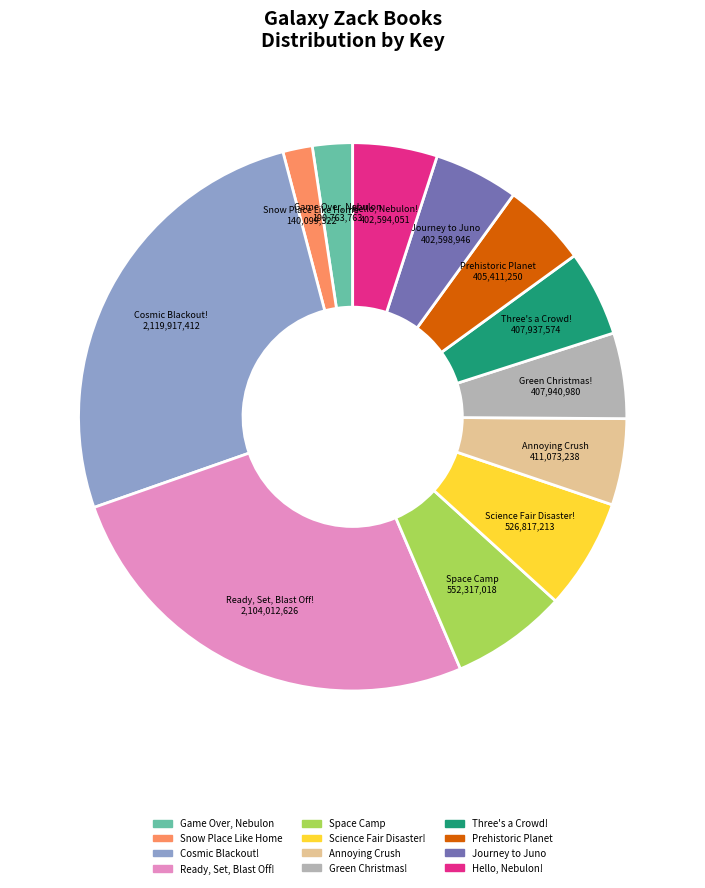

Does Hello, Nebulon! account for over 50% of the chart?

No